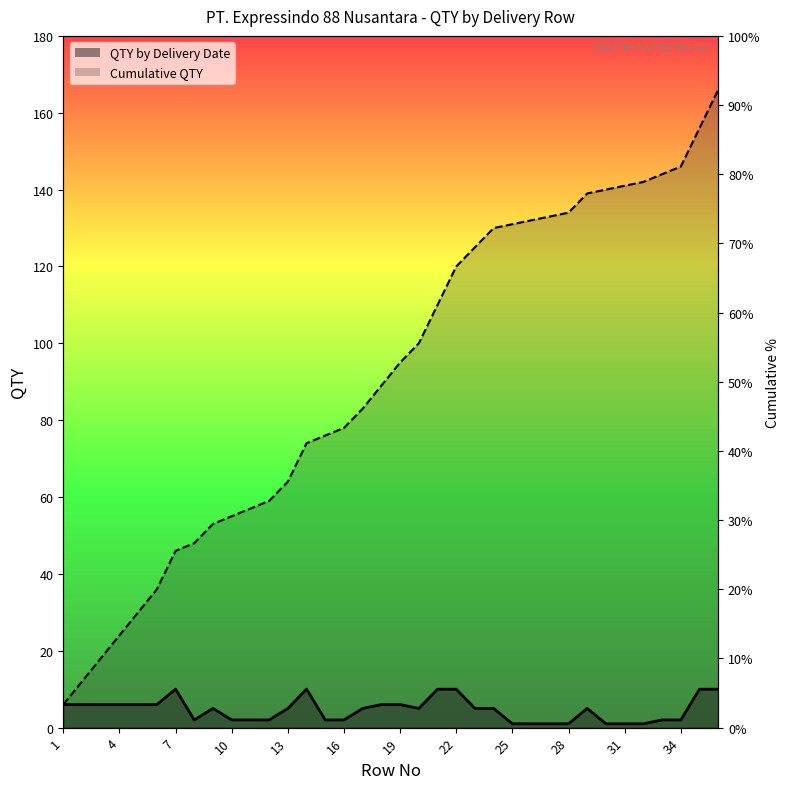

True or false: QTY by Delivery Date and Cumulative QTY cross at least once.

False